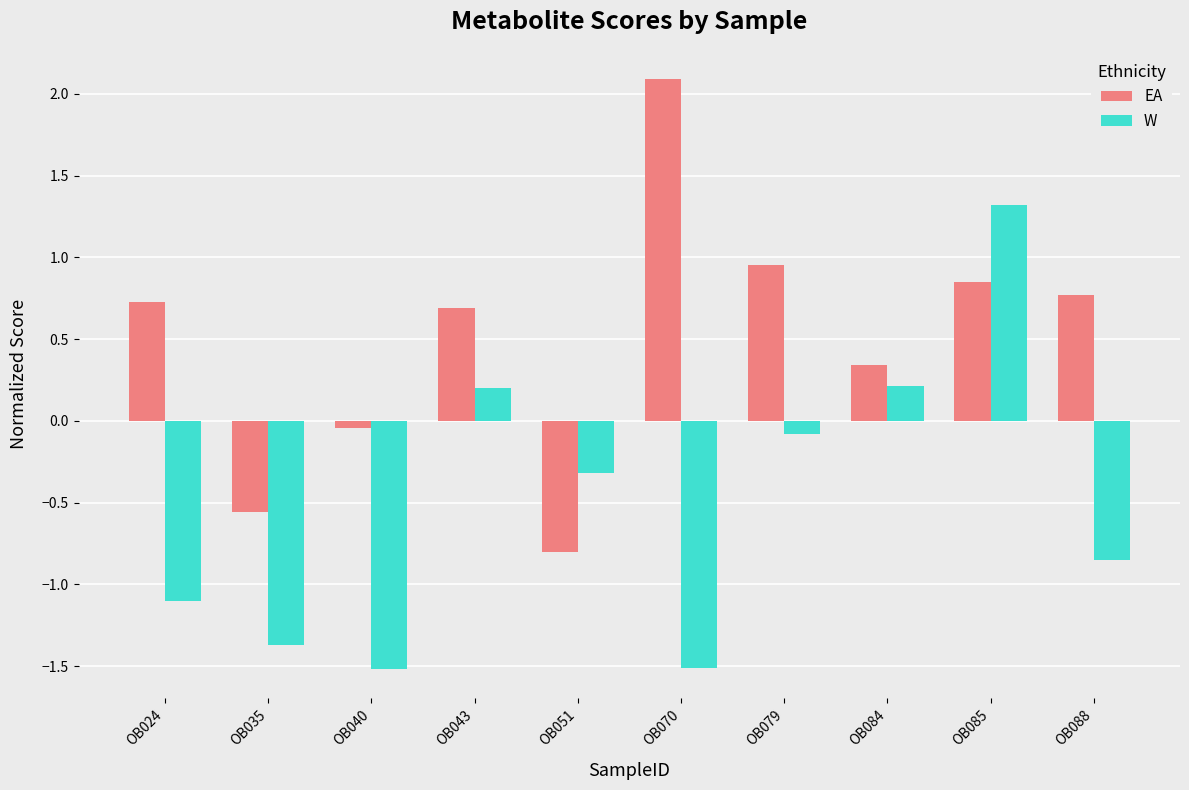

At which label is EA closest to 0?

OB040